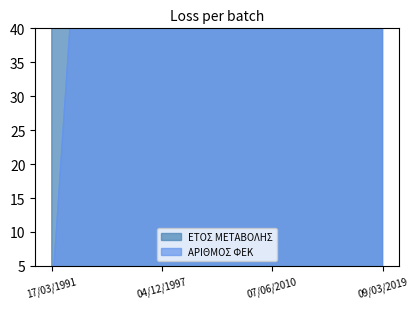

Which has a higher value, 07/06/2010 or 04/12/1997?

07/06/2010